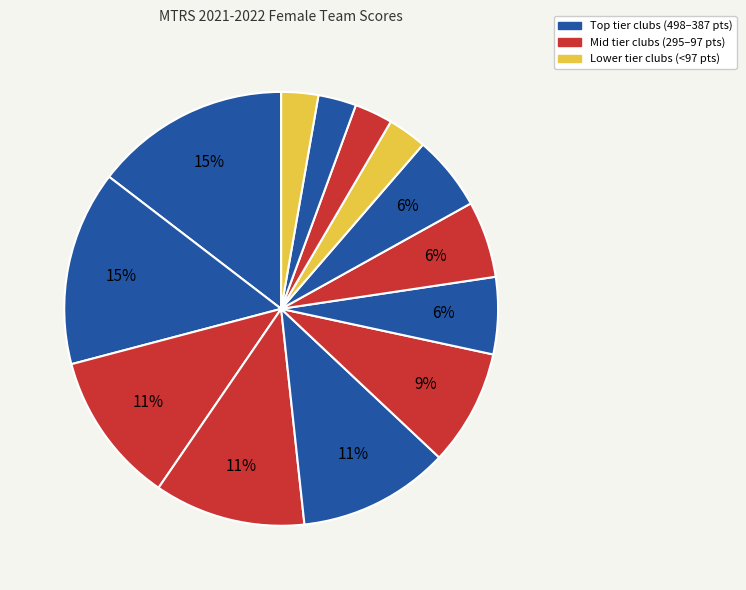

How many slices are in this pie chart?

13